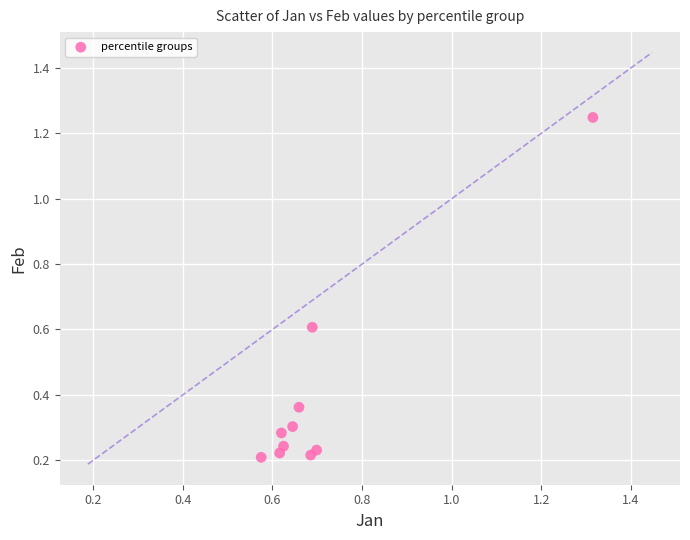

What is the average X value?

0.7